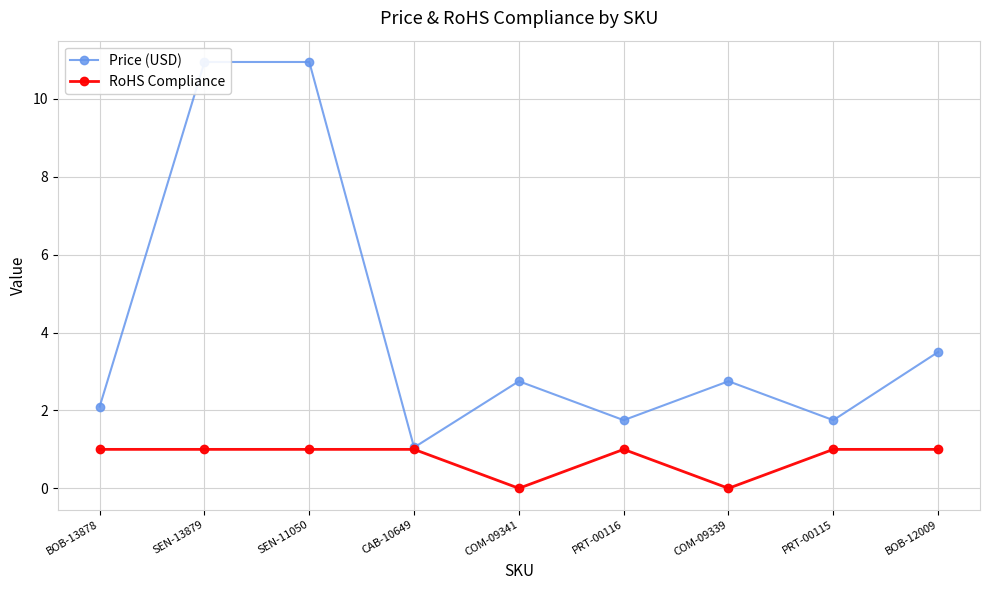

The RoHS Compliance series shows 0.7 at BOB-13878. True or false?

False